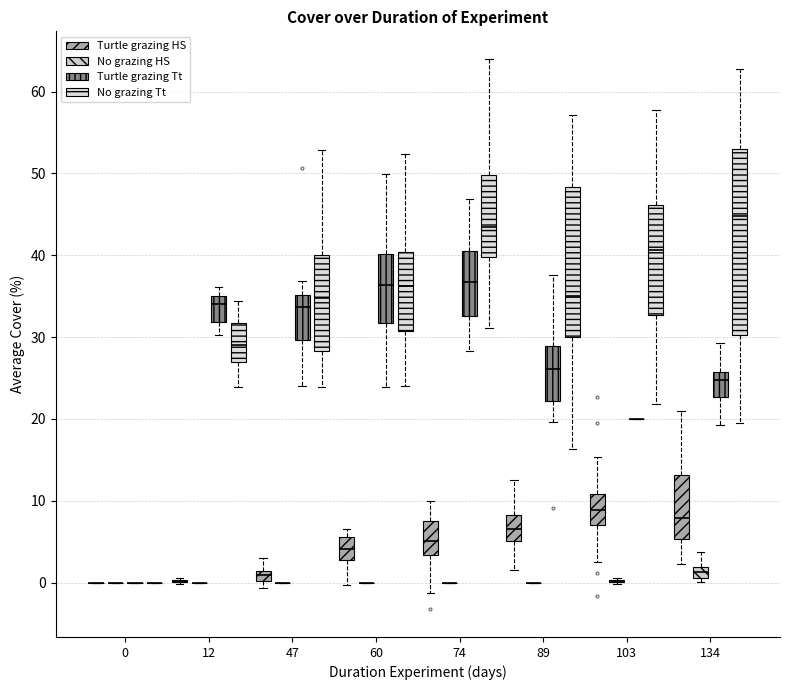

Comparing the boxes themselves (not the whiskers), which one is the tallest?

134 (No grazing Tt)